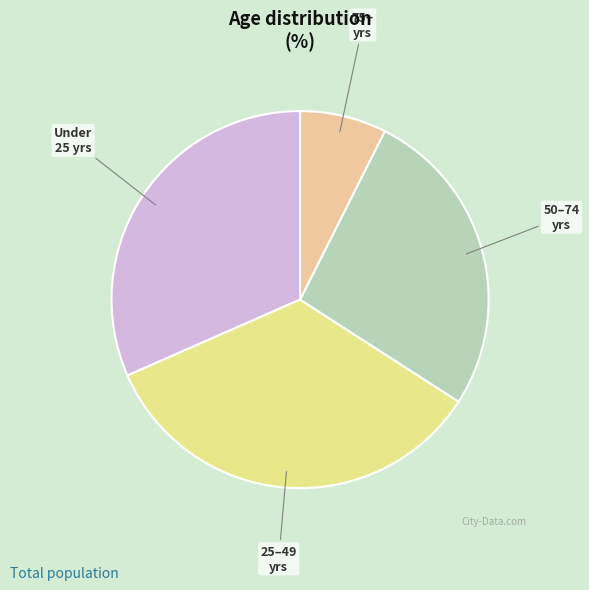

Is there any slice that represents more than half of the pie?

No